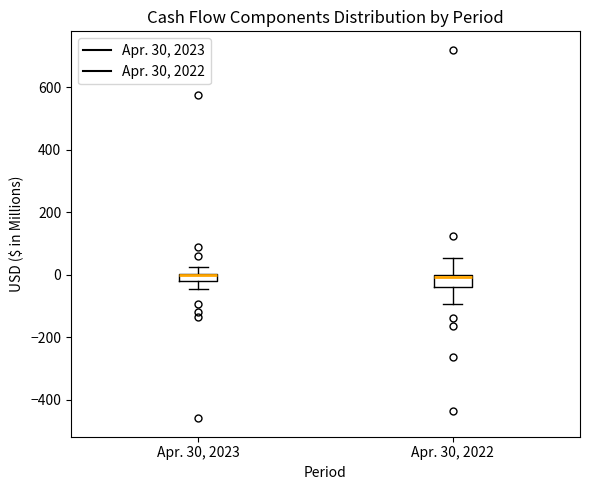

Where does the upper whisker of the box for Apr. 30, 2022 end on the y-axis? The values are not printed on the chart, so give them approximately, as read against the axis.

60